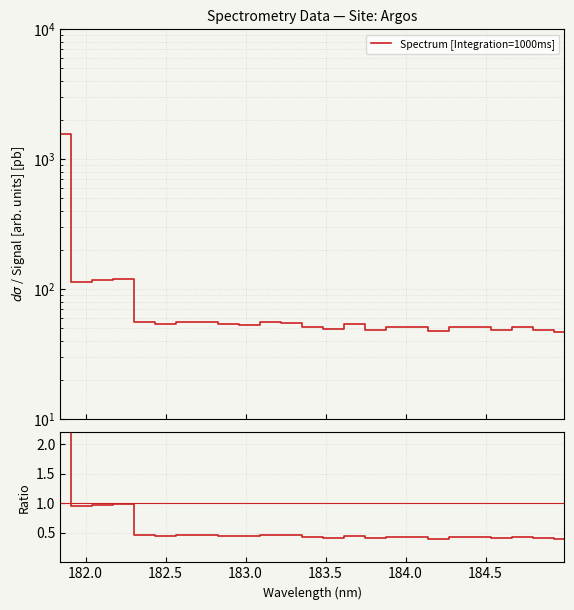

True or false: Ratio and Spectrum [Integration=1000ms] intersect in this chart.

False